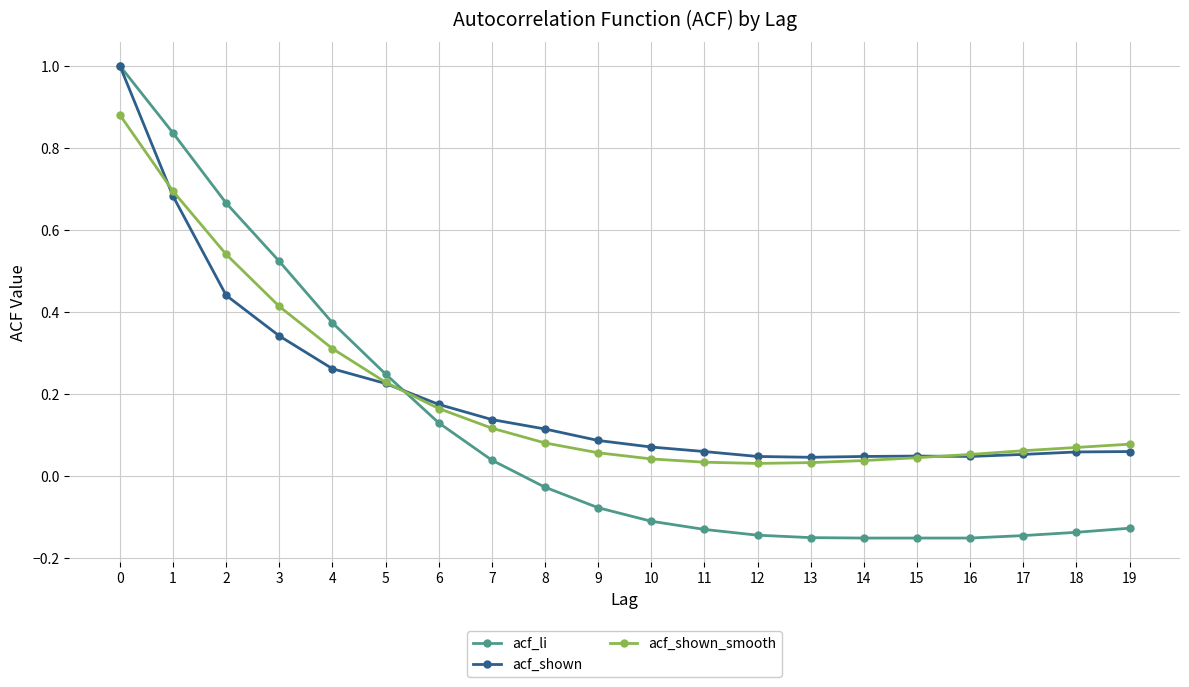

Where do acf_shown_smooth and acf_li first cross each other?

5 and 6